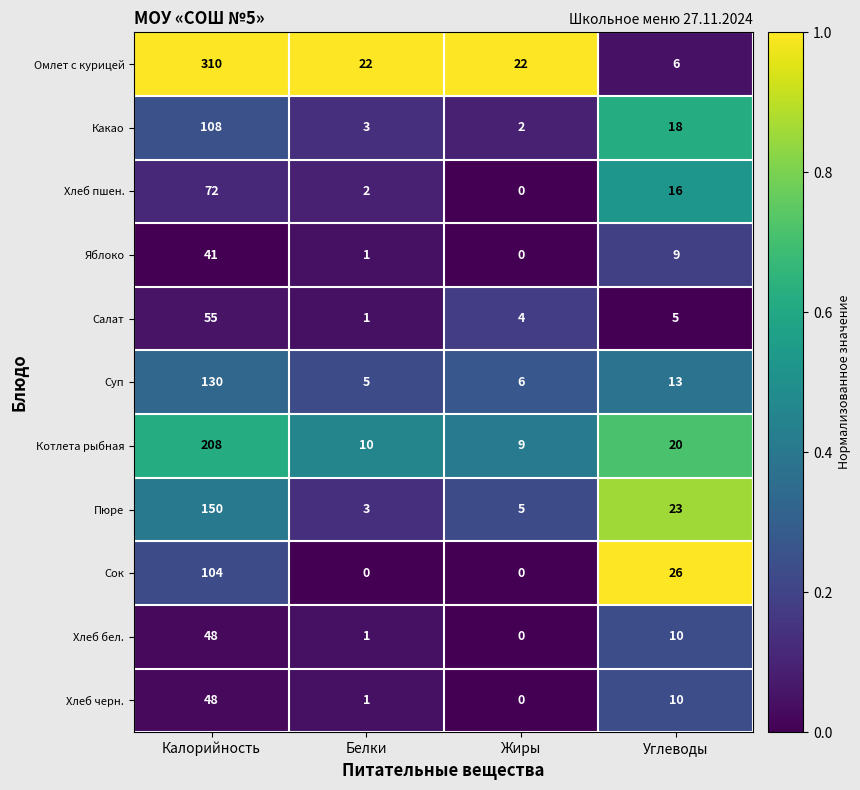

Which category has the highest value in the Пюре series?

Калорийность